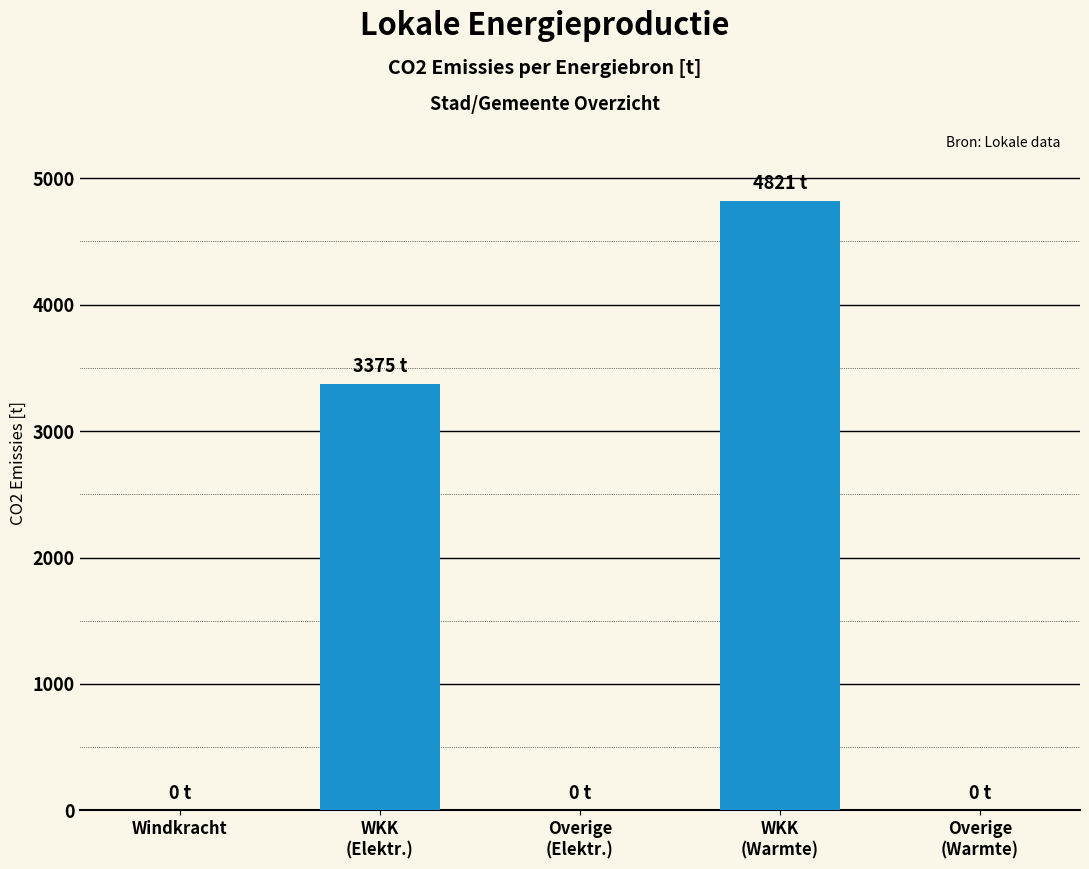

Reading right to left, extract all data points from this chart.

Overige
(Warmte)=0.0	WKK
(Warmte)=4820.8	Overige
(Elektr.)=0.0	WKK
(Elektr.)=3374.5	Windkracht=0.0